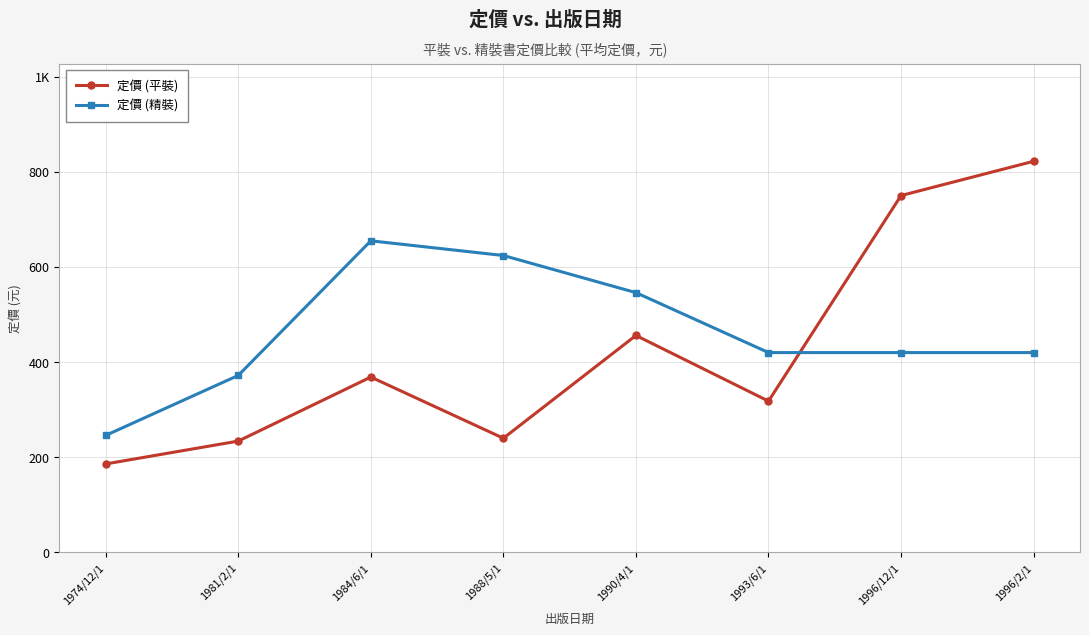

What are all the series names shown in the legend?

定價 (平裝), 定價 (精裝)